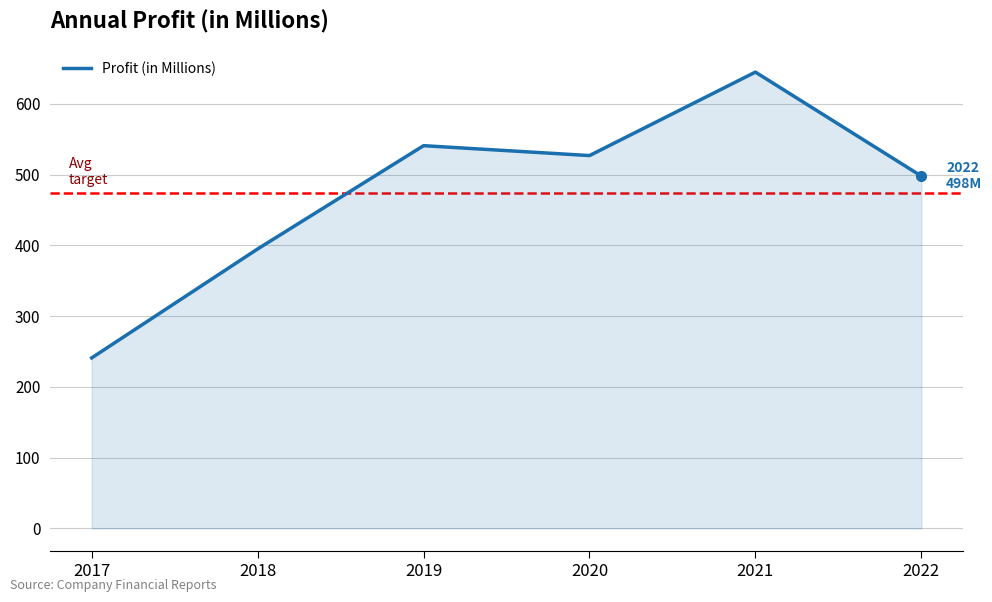

Reading left to right, extract all data points from this chart.

241	395	541	527	645	498